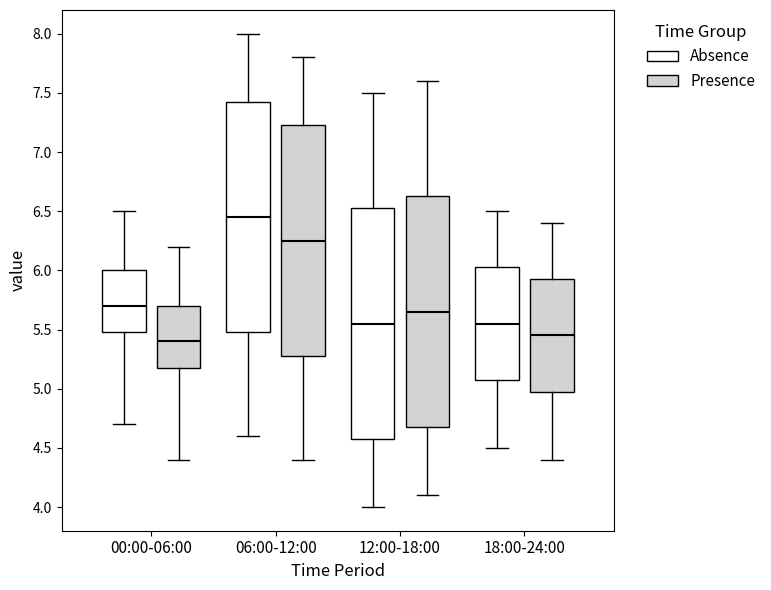

Reading left to right, read every box against the y-axis: the position of its median line, the range the box covers, and the ends of its whiskers. The values are not printed on the chart, so give them approximately, as read against the axis.

00:00-06:00 (Absence): median 5.70, box 5.50 to 6.00, whiskers 4.70 to 6.50
00:00-06:00 (Presence): median 5.40, box 5.20 to 5.70, whiskers 4.40 to 6.20
06:00-12:00 (Absence): median 6.45, box 5.50 to 7.45, whiskers 4.60 to 8.00
06:00-12:00 (Presence): median 6.25, box 5.30 to 7.25, whiskers 4.40 to 7.80
12:00-18:00 (Absence): median 5.55, box 4.60 to 6.55, whiskers 4.00 to 7.50
12:00-18:00 (Presence): median 5.65, box 4.70 to 6.65, whiskers 4.10 to 7.60
18:00-24:00 (Absence): median 5.55, box 5.10 to 6.05, whiskers 4.50 to 6.50
18:00-24:00 (Presence): median 5.45, box 5.00 to 5.95, whiskers 4.40 to 6.40